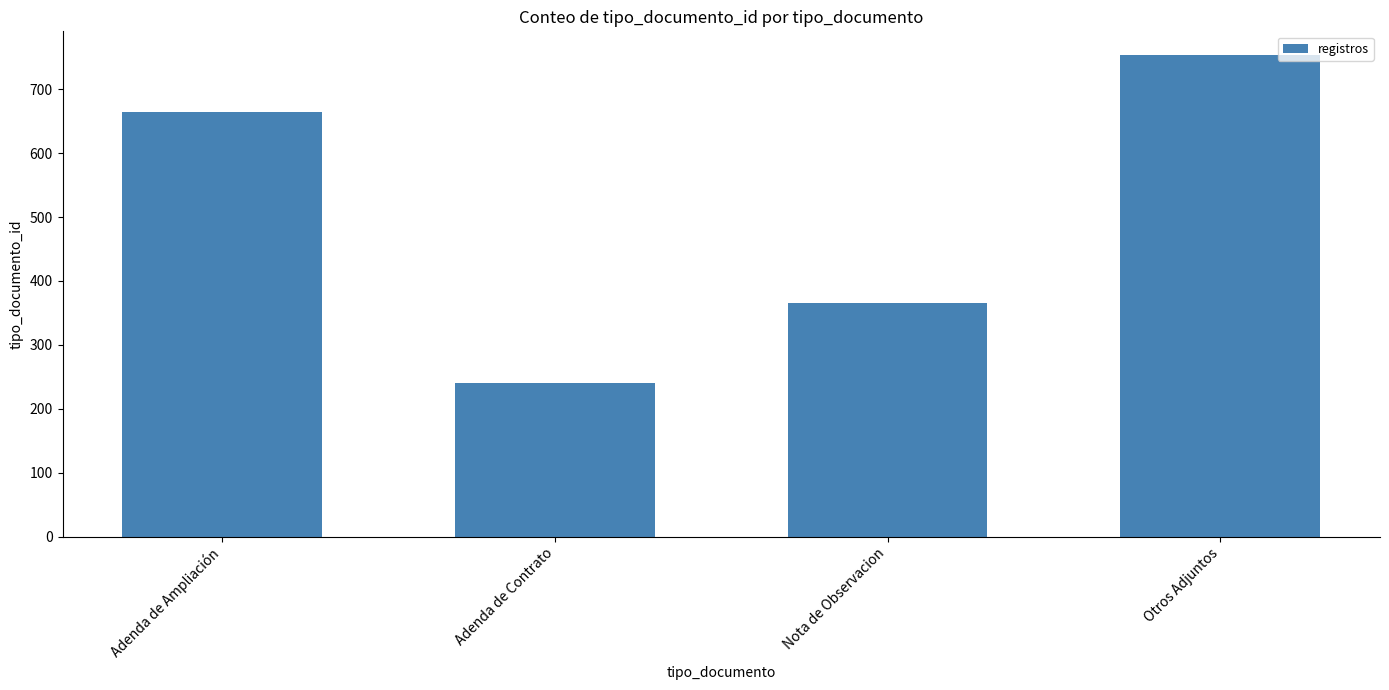

At which label is the value closest to 496?

Nota de Observacion